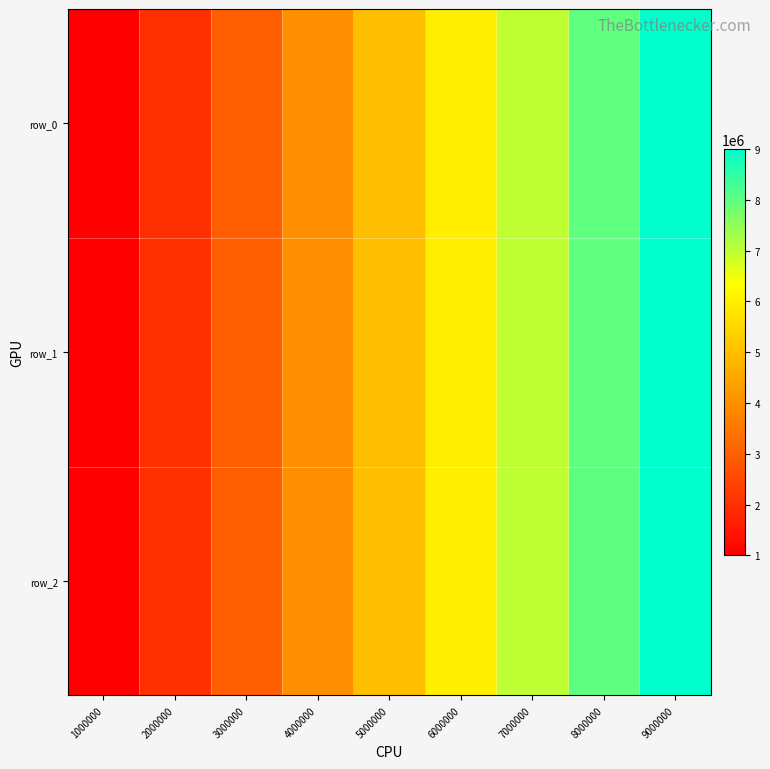

The row_2 series shows 8000002 at 8000000. True or false?

True